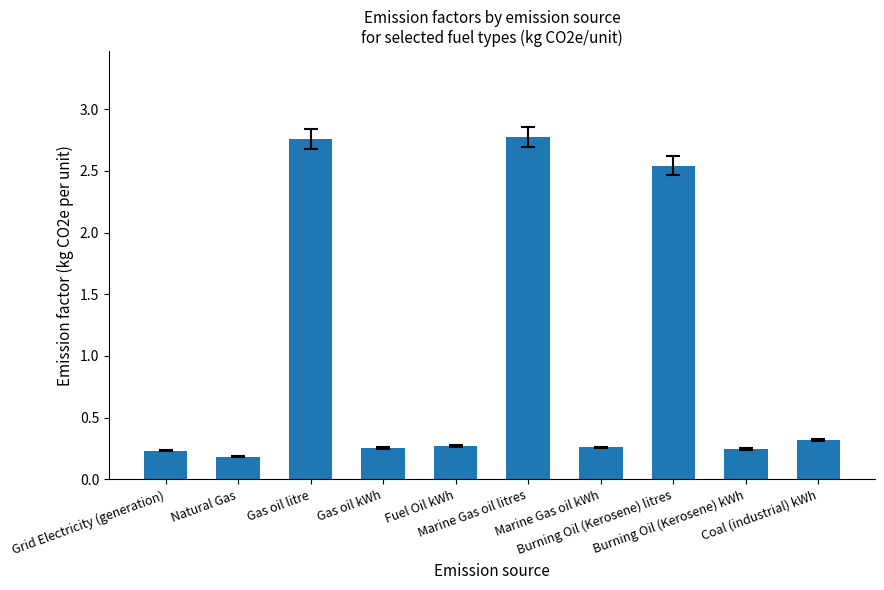

The chart shows a value of 0.2 at Grid Electricity (generation). True or false?

True